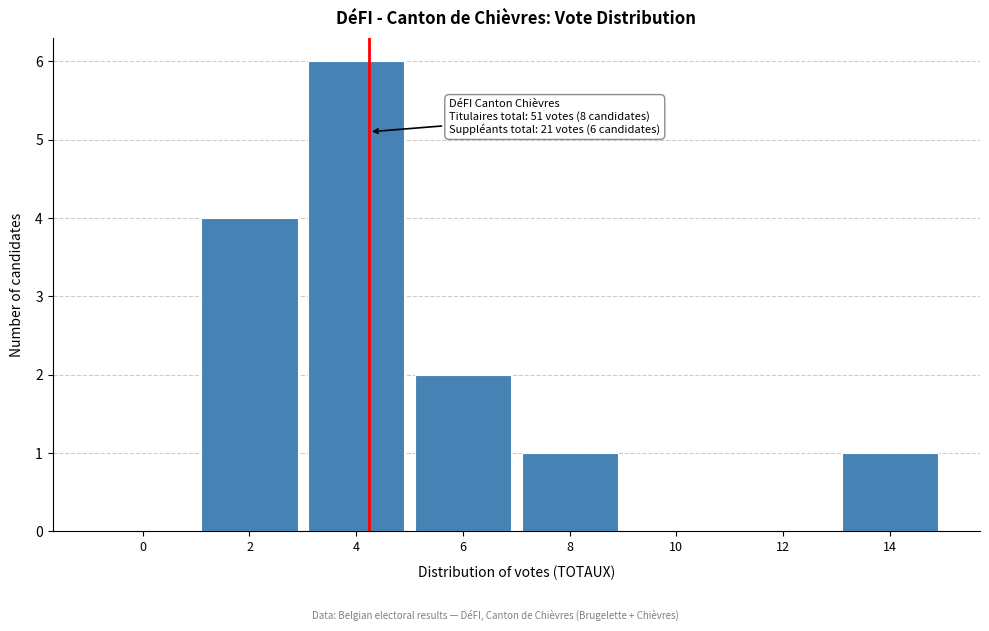

Reading left to right, extract all data points from this chart.

0=0	2=4	4=6	6=2	8=1	10=0	12=0	14=1